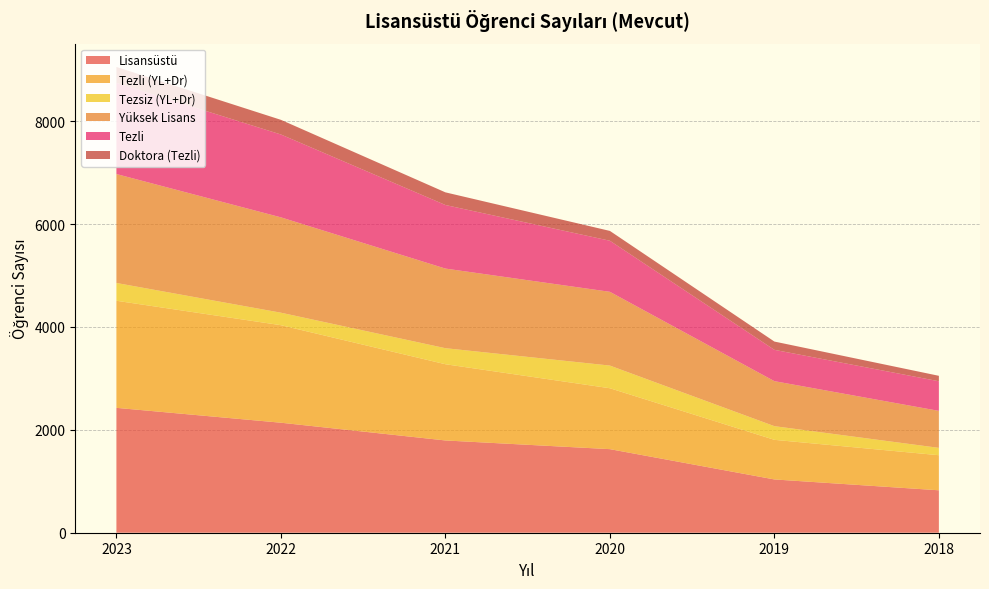

Reading right to left, extract all data points from this chart.

Lisansüstü: 825	1036	1625	1794	2139	2428
Tezli (YL+Dr): 682	770	1184	1482	1896	2082
Tezsiz (YL+Dr): 143	266	441	312	243	346
Yüksek Lisans: 719	875	1434	1548	1854	2118
Tezli: 576	609	993	1236	1611	1772
Doktora (Tezli): 106	161	191	246	285	310